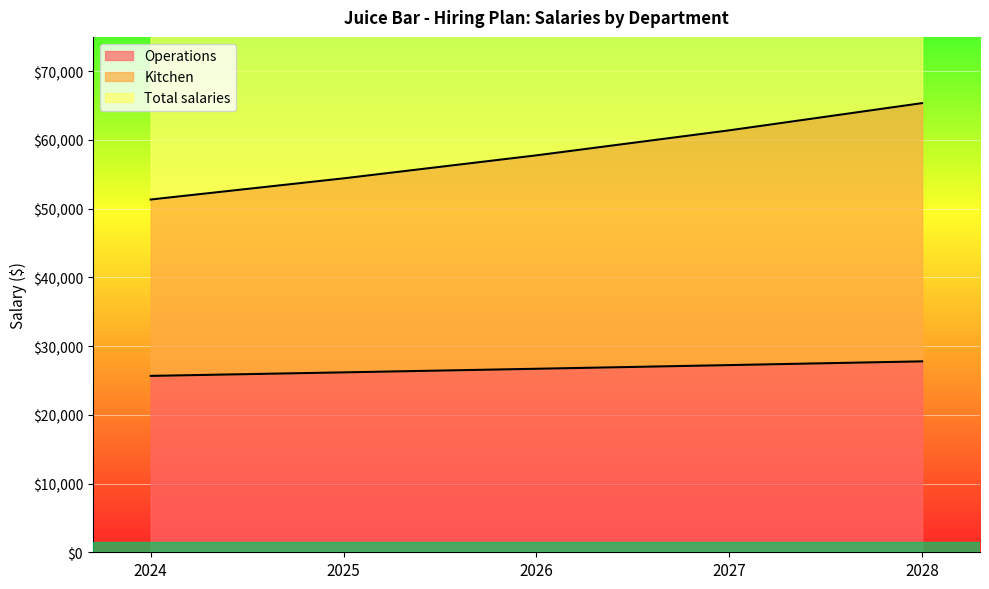

Which series changed the most between 2025 and 2028?

Total salaries